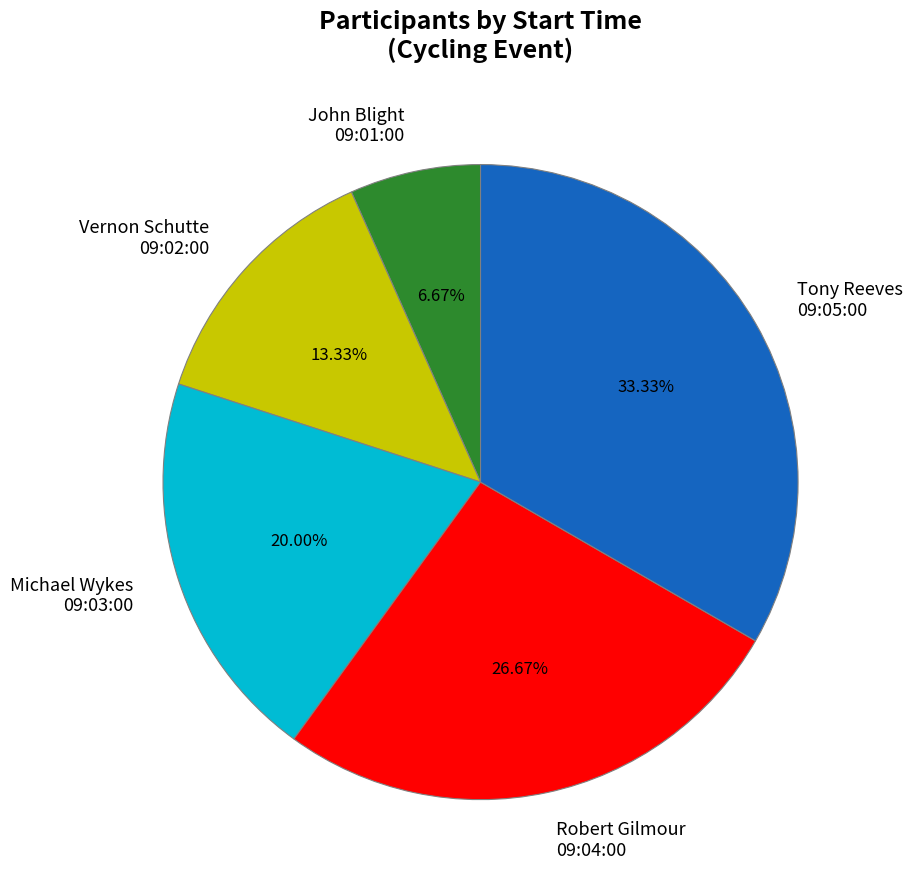

Count the number of slices in the pie.

5